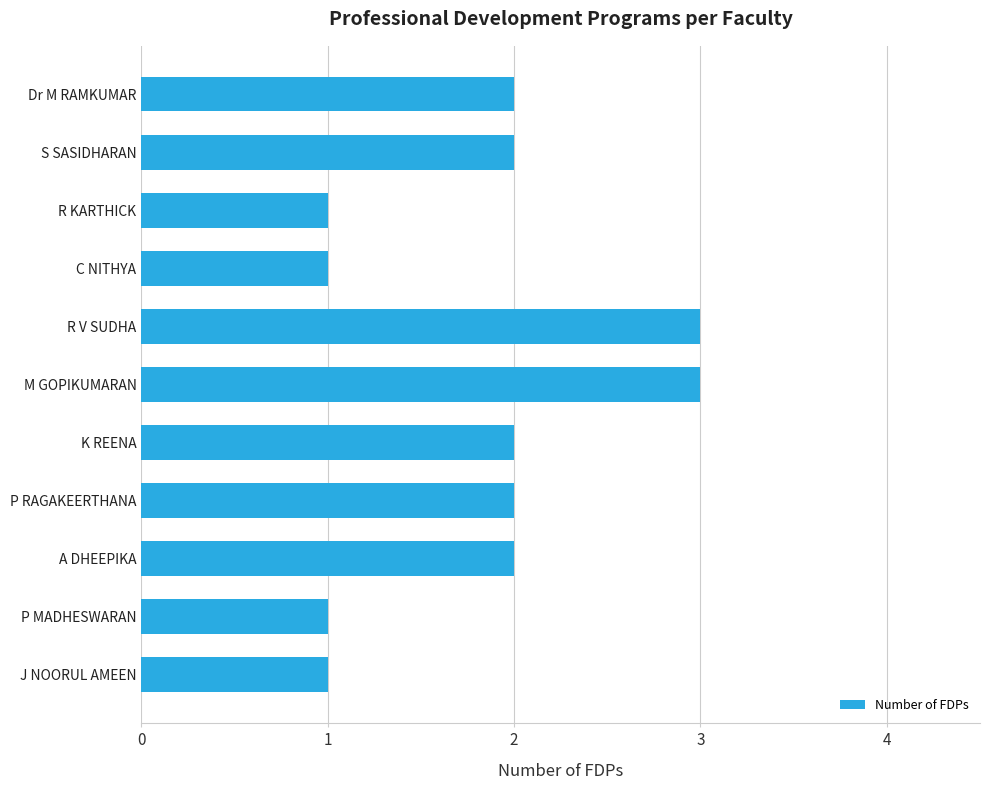

What is the maximum value shown in the chart?

3